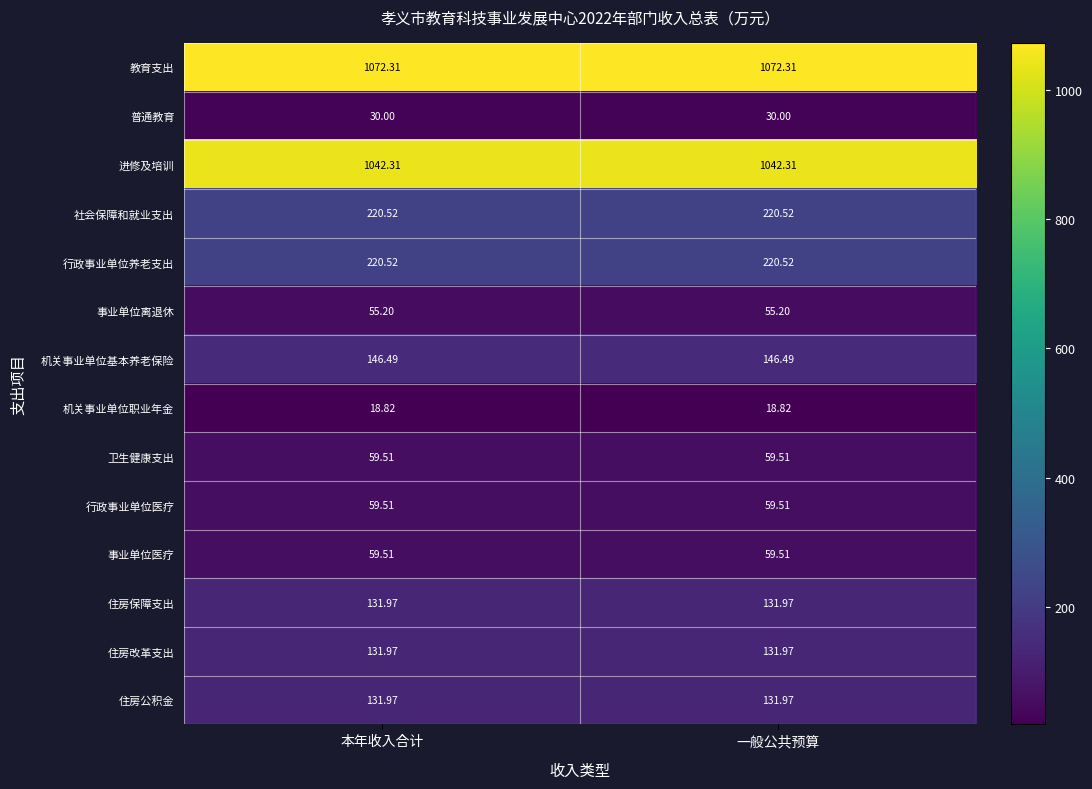

Is the value of 机关事业单位职业年金 at 一般公共预算 greater than the value of 住房改革支出 at 一般公共预算?

No